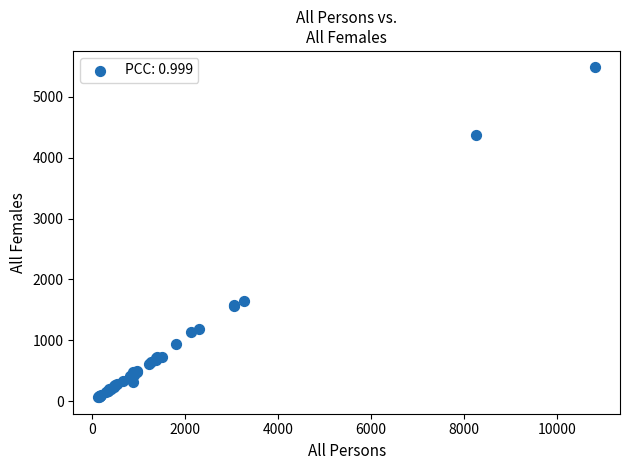

What Y value in the scatter plot is closest to 2773?

1653